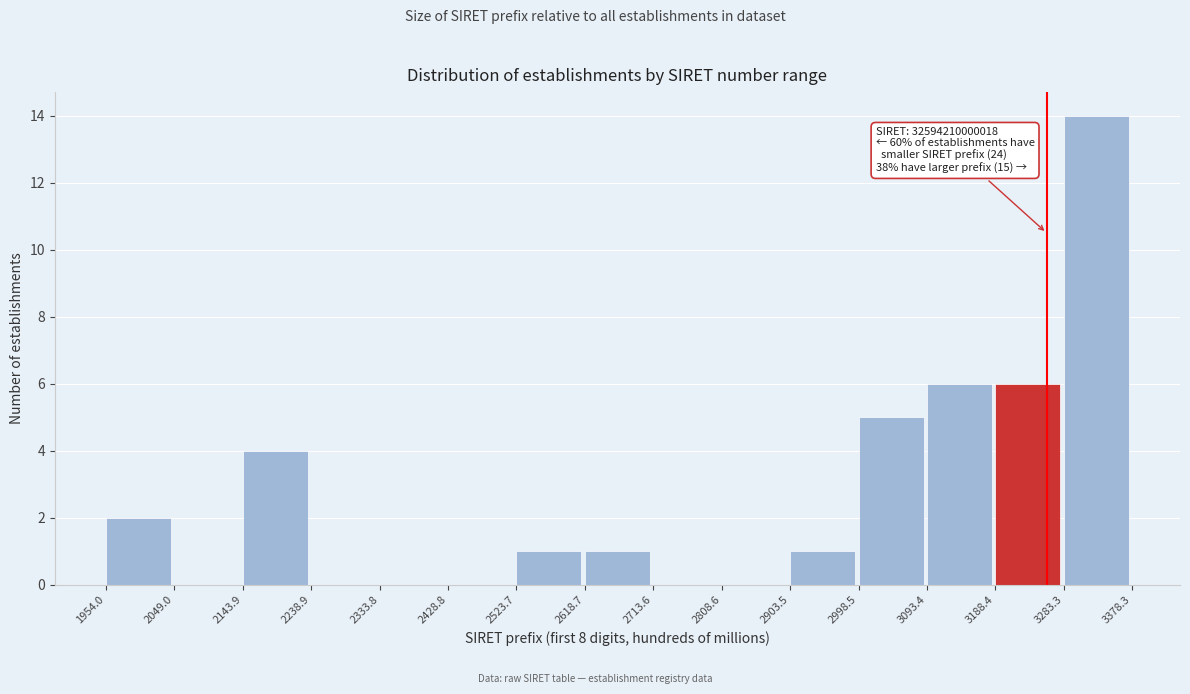

Over which range of the x-axis is the bar tallest?

3283.3 to 3378.3